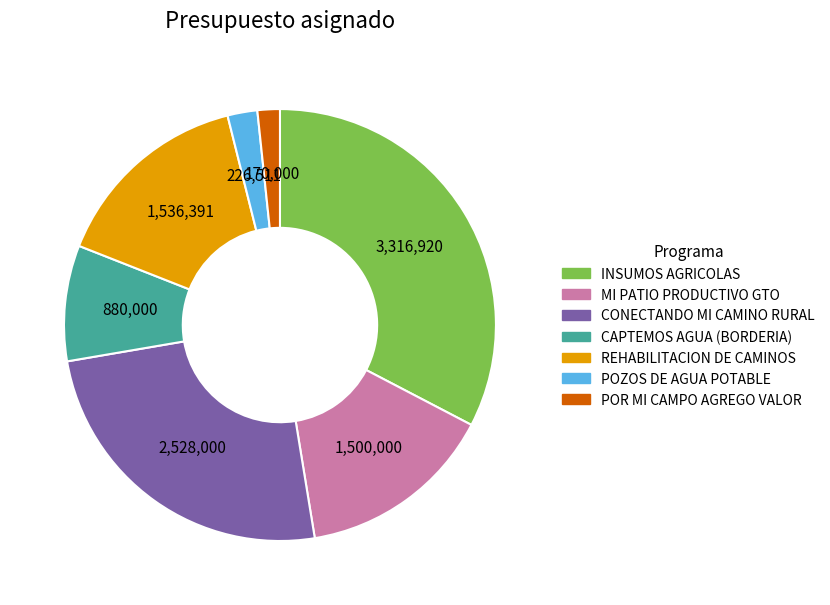

How many slices are in this pie chart?

7